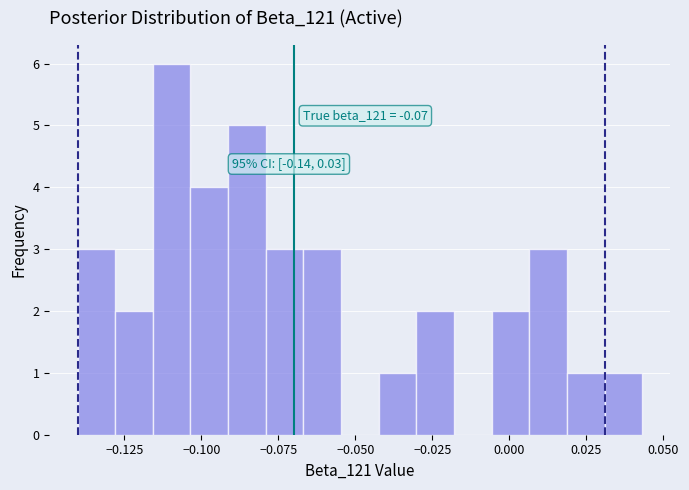

Around what value on the x-axis is the tallest bar? Give the approximate position of its centre, as read against the axis.

-0.110